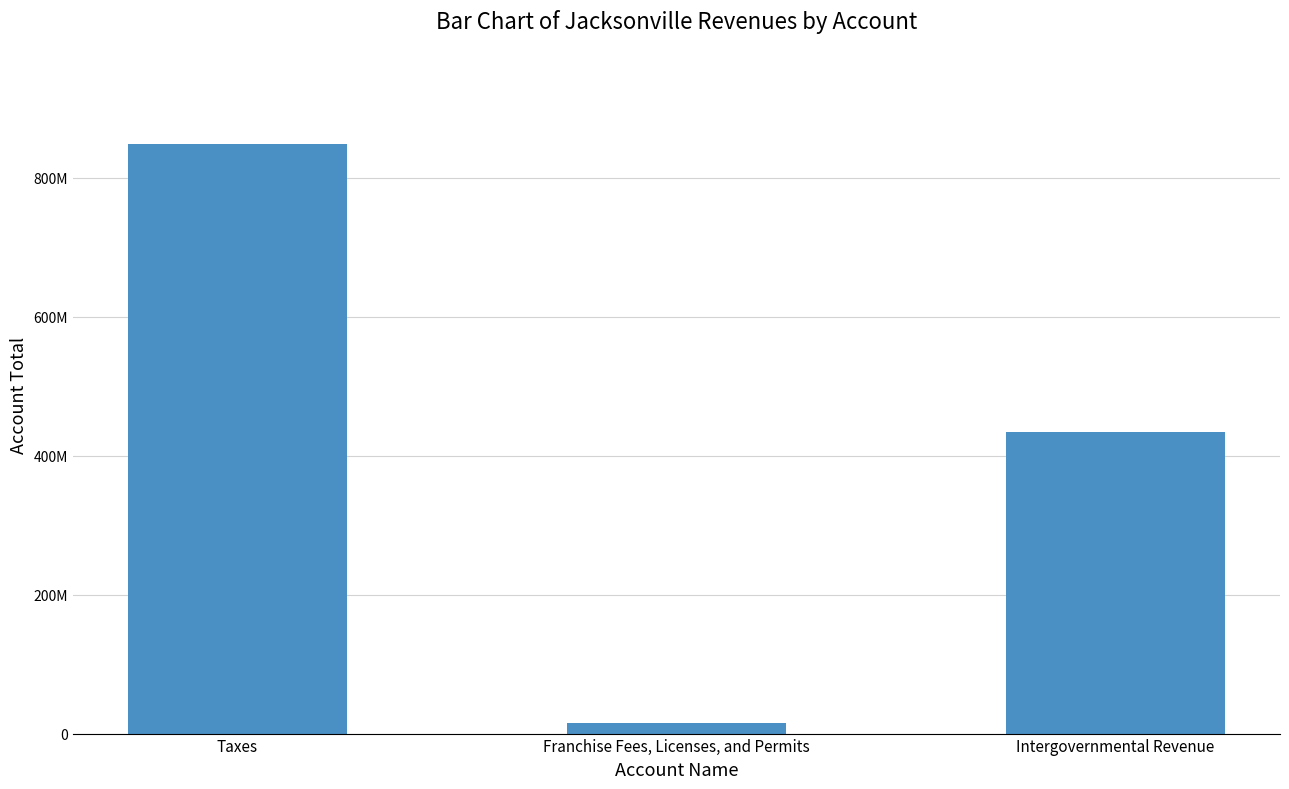

At which category does the chart reach its minimum across all series?

Franchise Fees, Licenses, and Permits